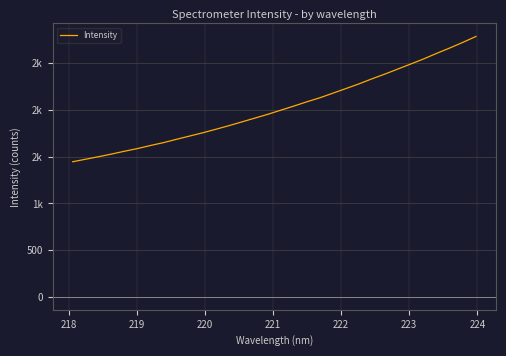

Reading left to right, list all the values displayed in this chart.

1446.2	1473.5	1500.6	1529.2	1559.6	1588.2	1621.1	1651.9	1687.7	1722.2	1756.8	1794.4	1832.7	1873.3	1913.9	1954.8	1999.2	2043.1	2088.8	2131.9	2180.8	2230.4	2280.3	2334.4	2385.8	2439.8	2494.0	2549.0	2608.5	2665.5	2725.3	2788.0